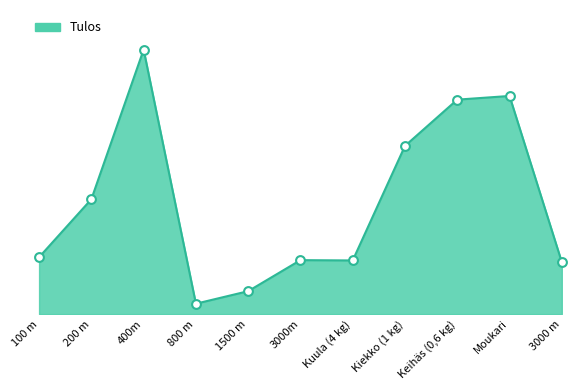

Approximately how many times larger is the value at Kiekko (1 kg) compared to Kuula (4 kg)?

3.1